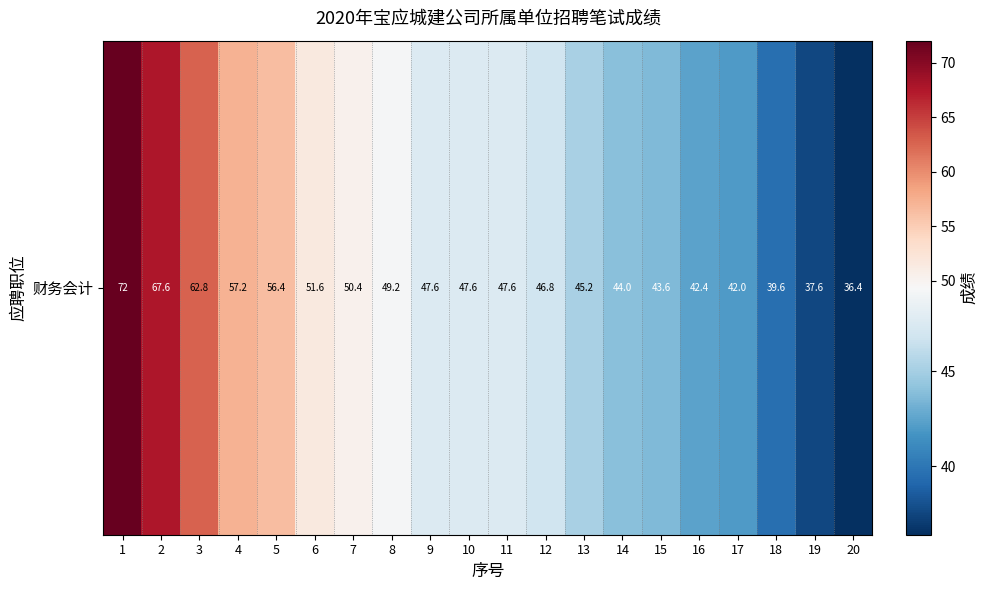

The value at 16 is 75.4. True or false?

False